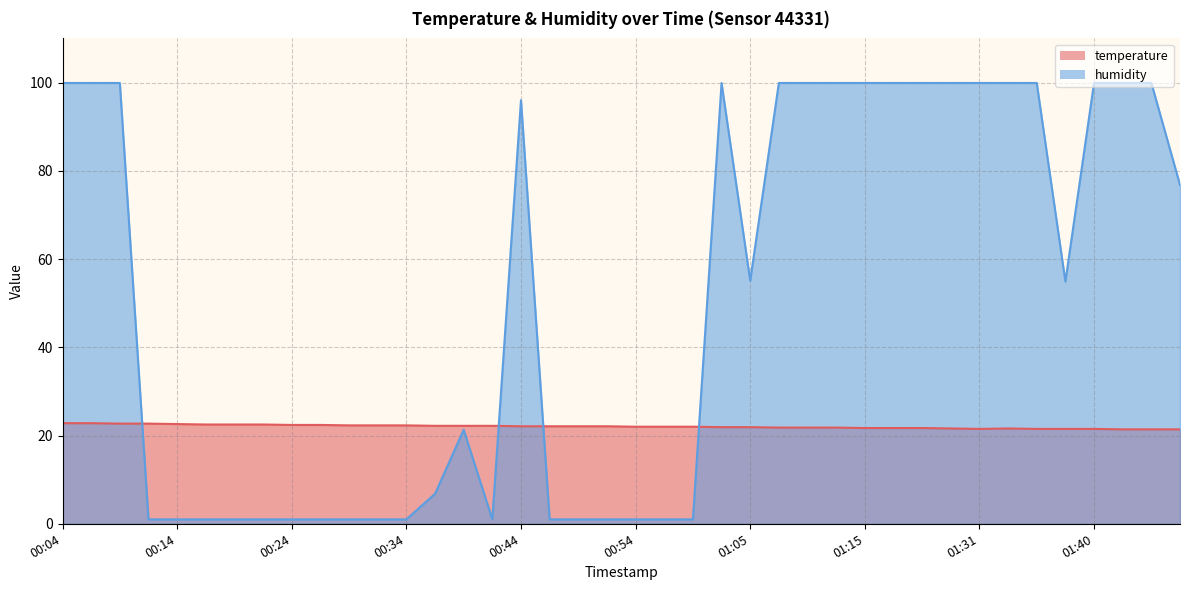

In humidity, how many points are lower than both neighbors (excluding endpoints)?

3